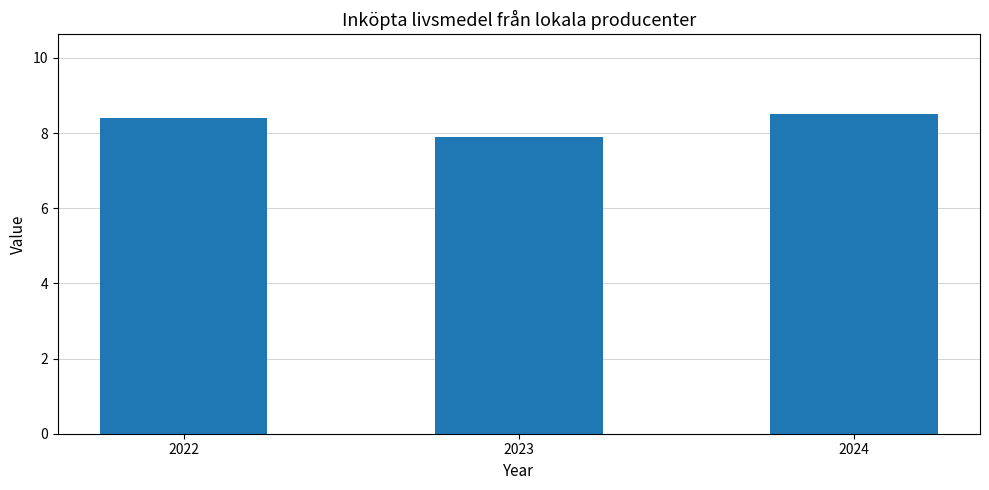

Does the chart contain any negative values?

No